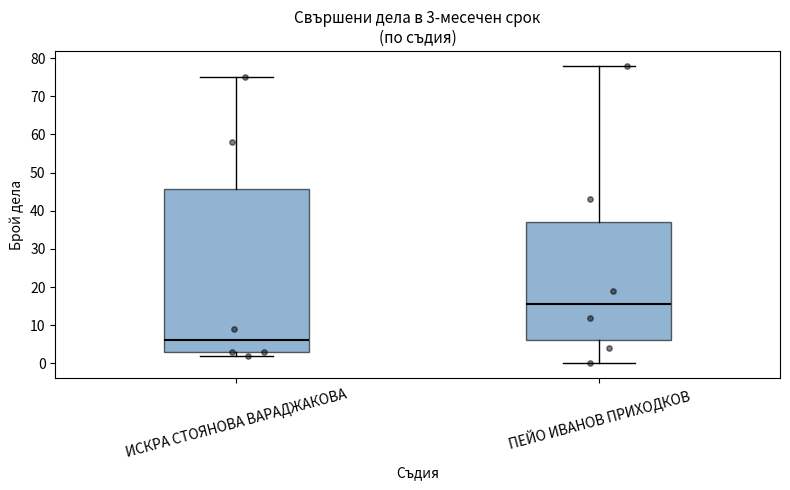

Which box has the lowest median line?

ИСКРА СТОЯНОВА ВАРАДЖАКОВА